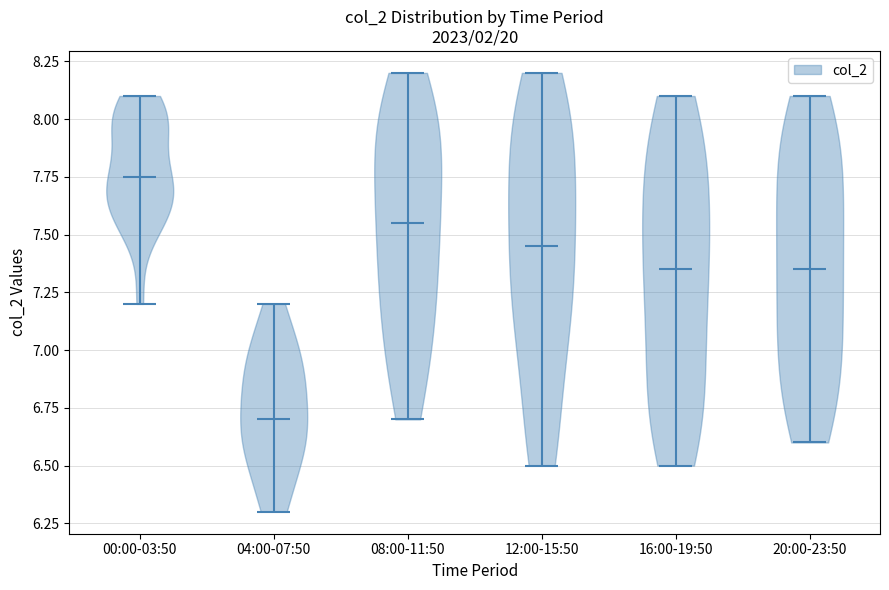

Reading left to right, read every violin against the y-axis: where its median line is, and the lowest and highest points it reaches. The values are not printed on the chart, so give them approximately, as read against the axis.

00:00-03:50: median line 7.75, lowest point 7.20, highest point 8.10
04:00-07:50: median line 6.70, lowest point 6.30, highest point 7.20
08:00-11:50: median line 7.55, lowest point 6.70, highest point 8.20
12:00-15:50: median line 7.45, lowest point 6.50, highest point 8.20
16:00-19:50: median line 7.35, lowest point 6.50, highest point 8.10
20:00-23:50: median line 7.35, lowest point 6.60, highest point 8.10